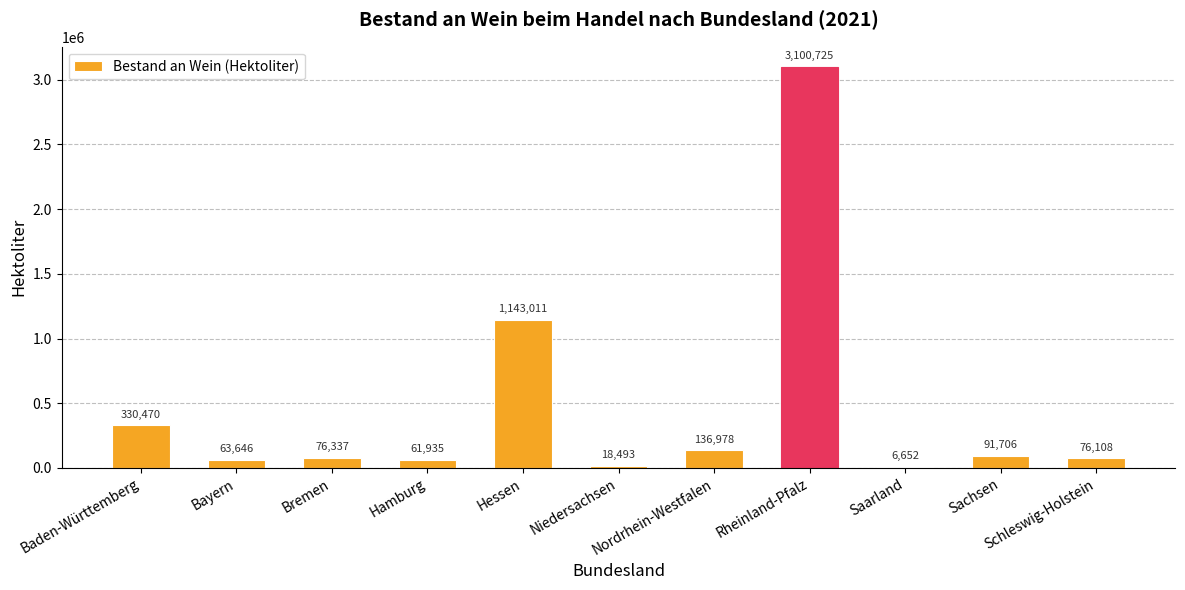

Reading left to right, what are all the values shown in this chart?

330470	63646	76337	61935	1143011	18493	136978	3100725	6652	91706	76108